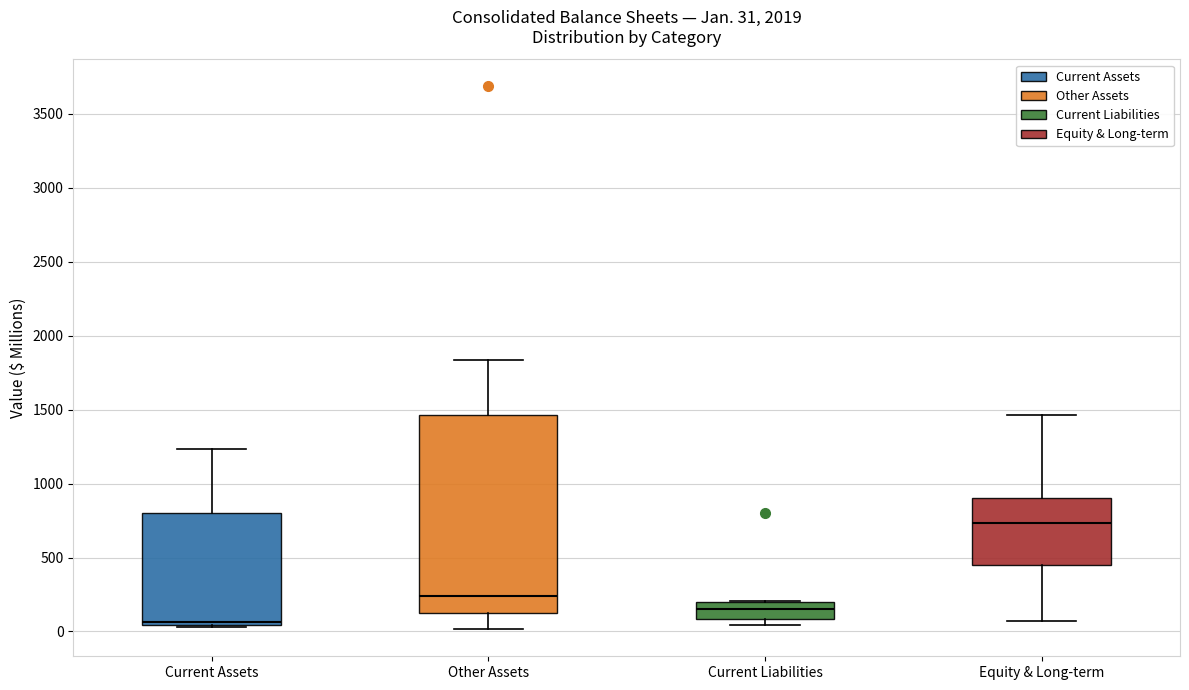

Which box is the tallest, from its lower edge to its upper edge?

Other Assets